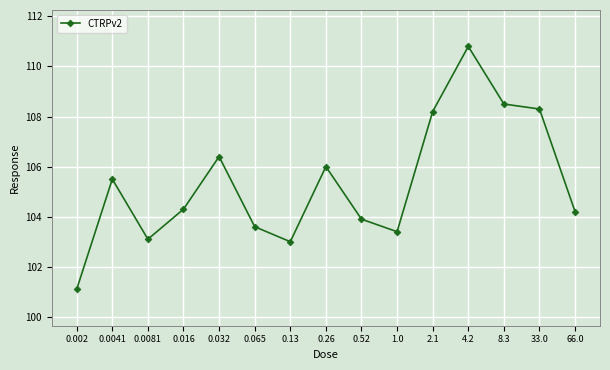

Which category has the highest value across all series?

4.2